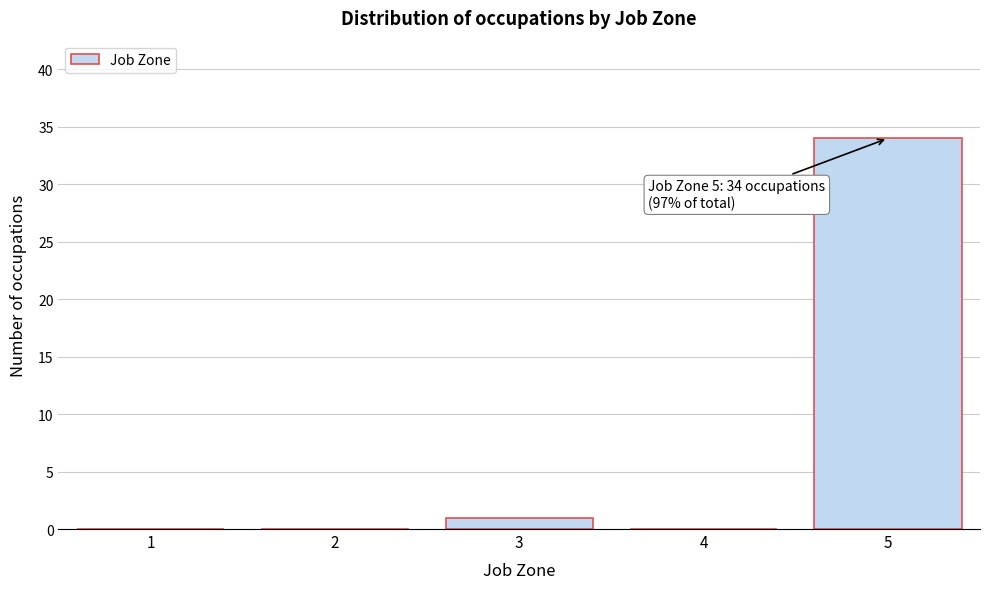

Reading left to right, extract all data points from this chart.

1=0	2=0	3=1	4=0	5=34